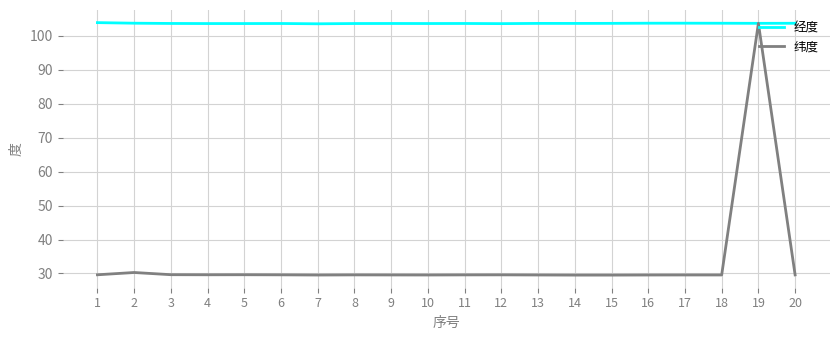

What is the sum of all 纬度 values?

666.4